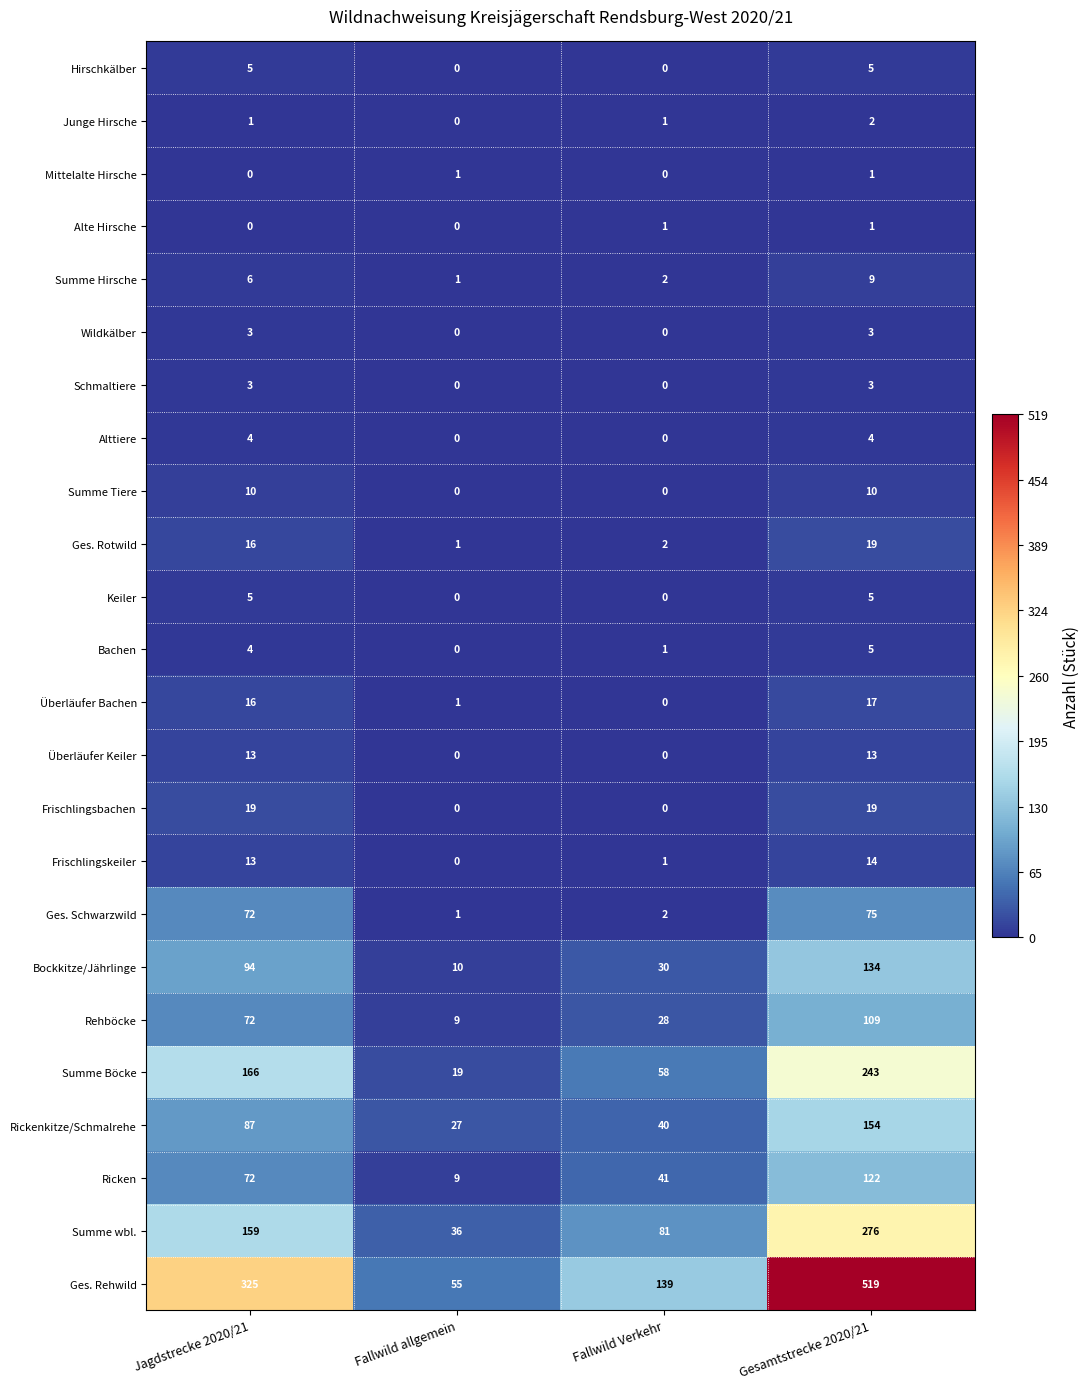

Between Jagdstrecke 2020/21 and Fallwild Verkehr, which series saw the biggest shift?

Ges. Rehwild